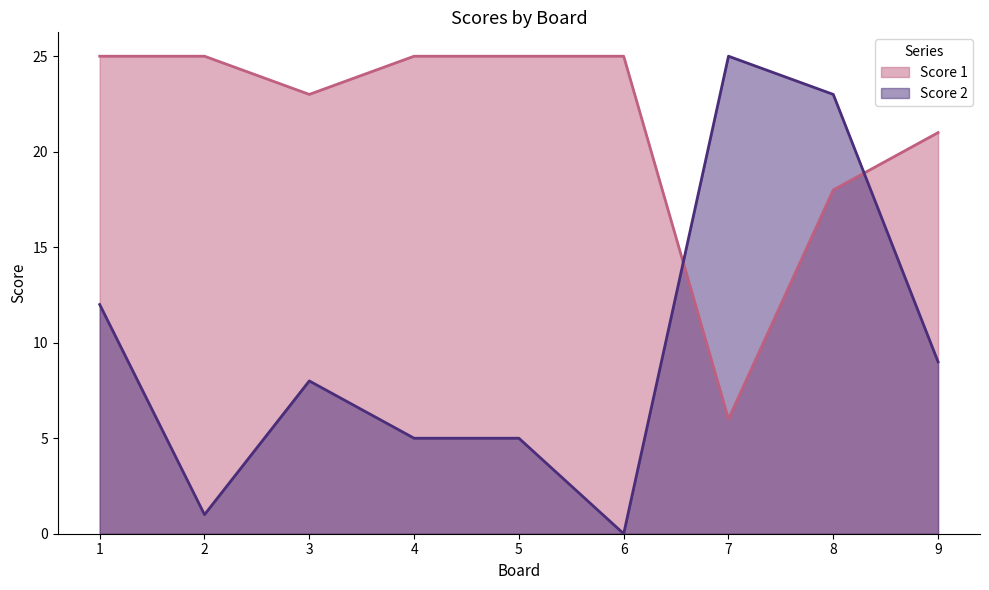

Reading left to right, list all the values displayed in this chart.

Score 1: 1=25	2=25	3=23	4=25	5=25	6=25	7=6	8=18	9=21
Score 2: 1=12	2=1	3=8	4=5	5=5	6=0	7=25	8=23	9=9